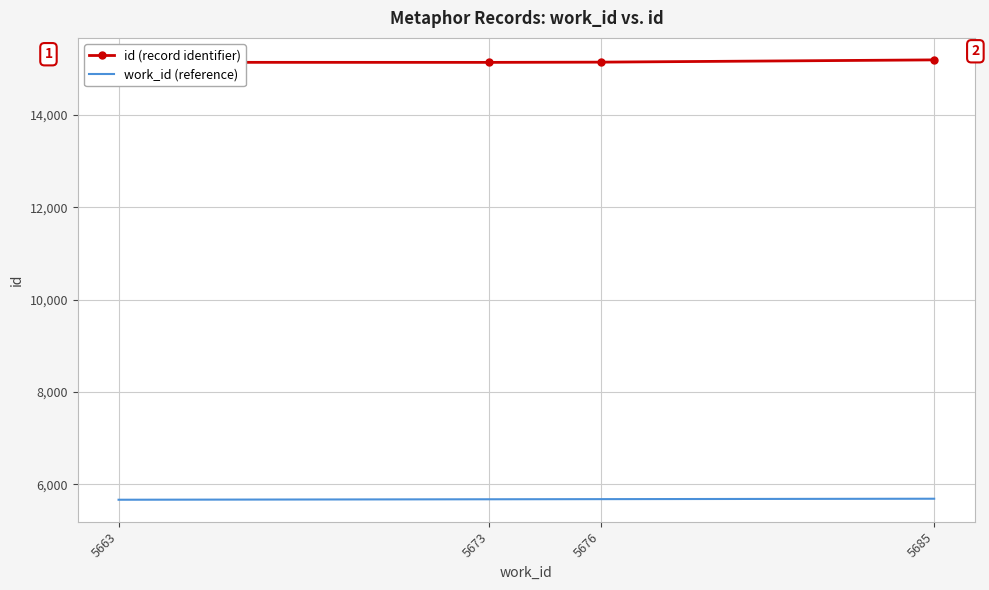

What is the average value of the work_id (reference) series?

5672